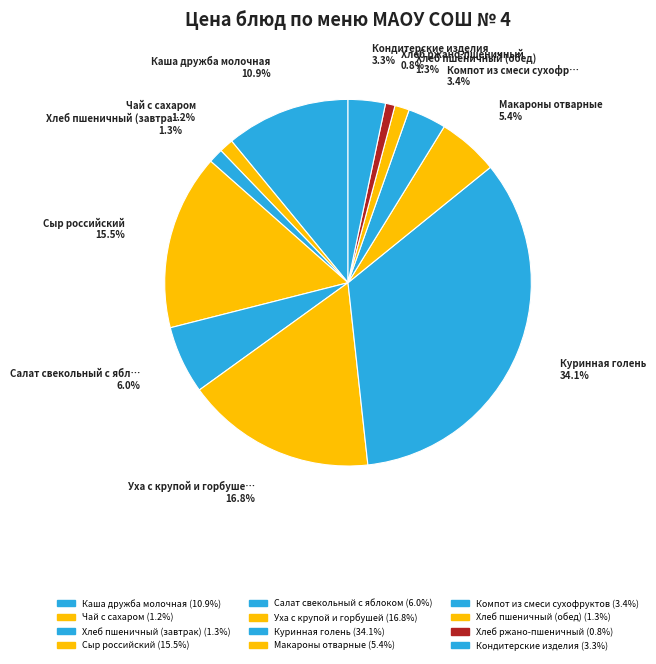

Which slice is the largest?

Куринная голень